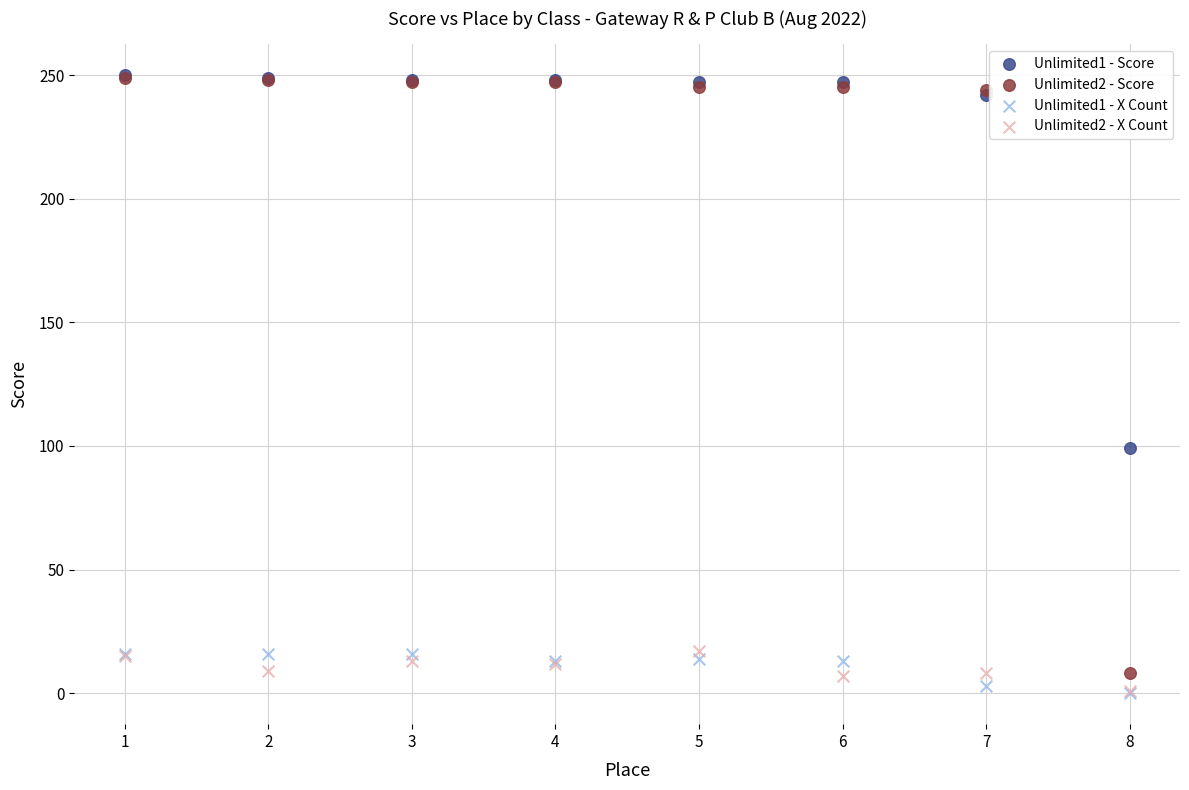

What are all the series names shown in the legend?

Unlimited1 - Score, Unlimited2 - Score, Unlimited1 - X Count, Unlimited2 - X Count